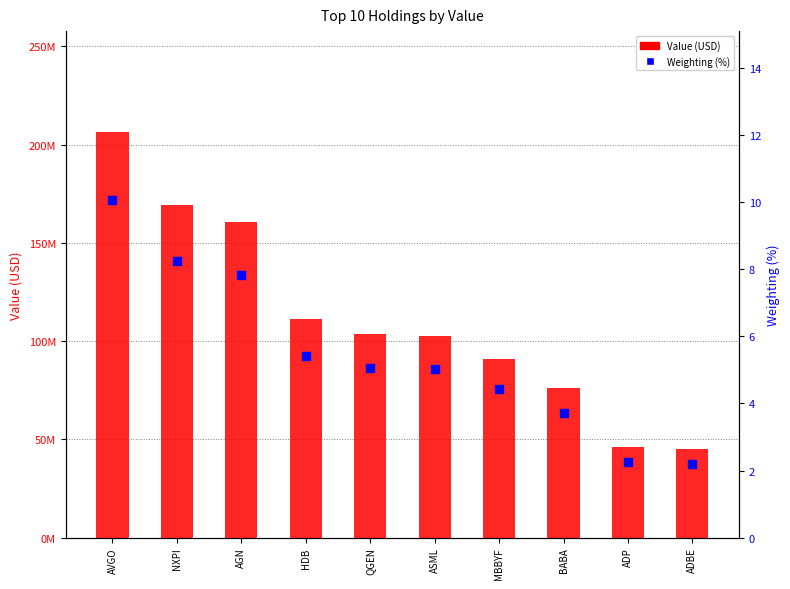

Is the value of Weighting (%) at BABA greater than the value of Value (USD) at ASML?

No